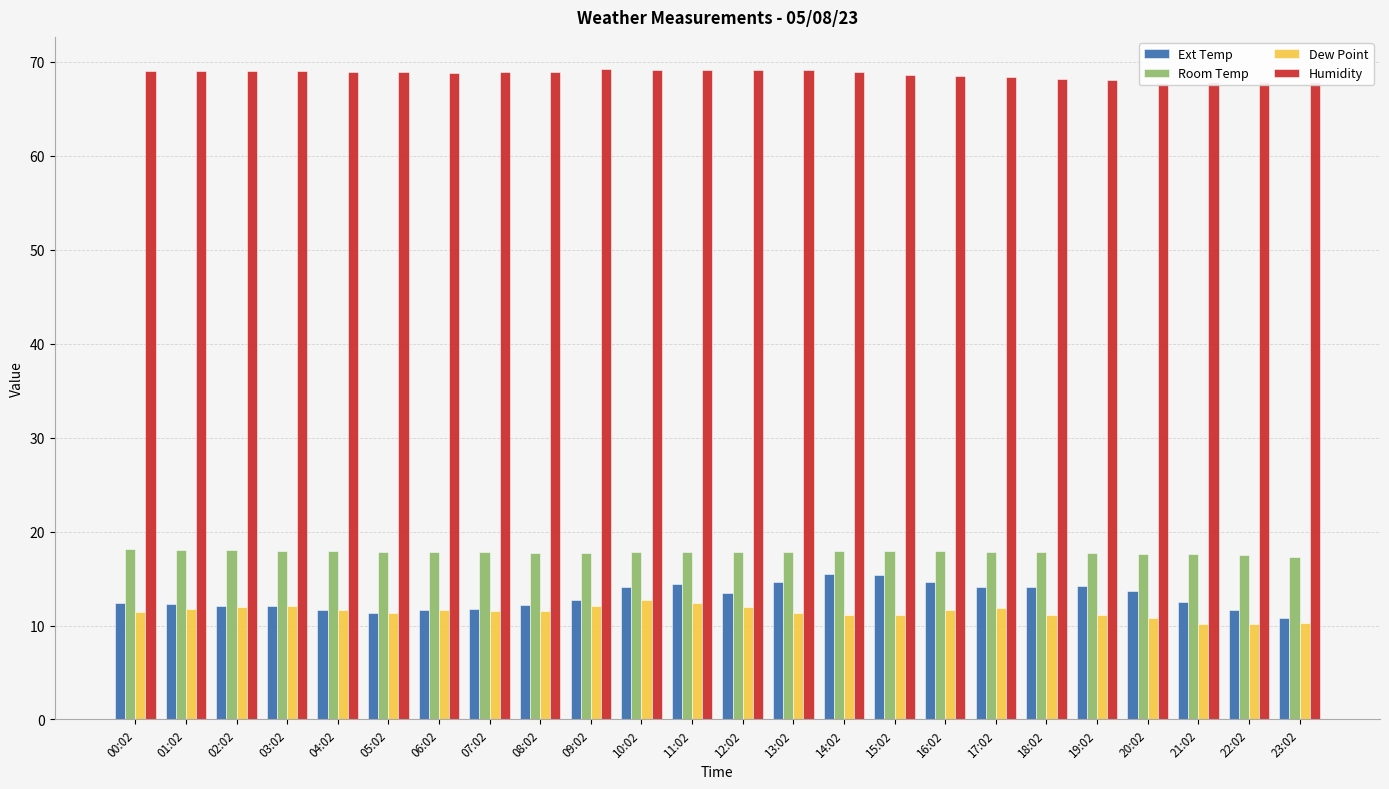

What is the average value of the Ext Temp series?

13.1